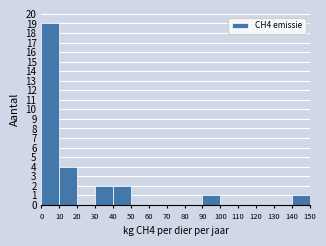

Over which range of the x-axis is the bar tallest?

0 to 10